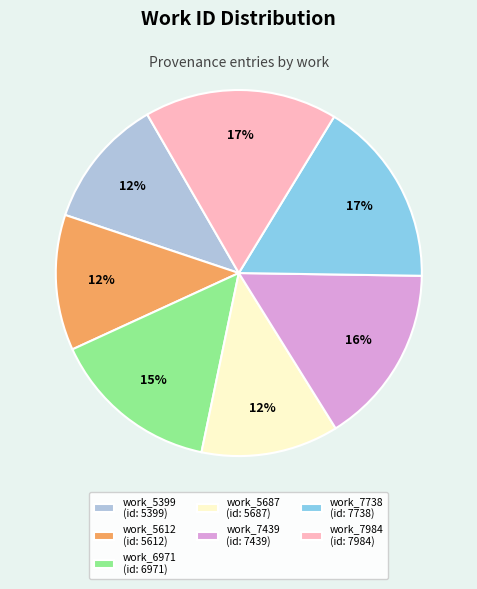

Is there any slice that represents more than half of the pie?

No